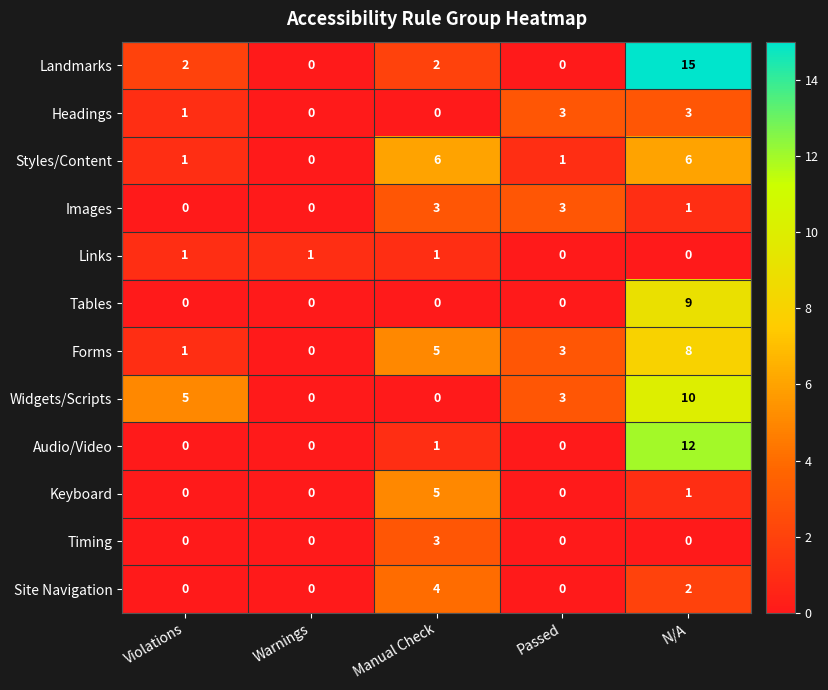

True or false: Tables has a value of 5 at Manual Check.

False